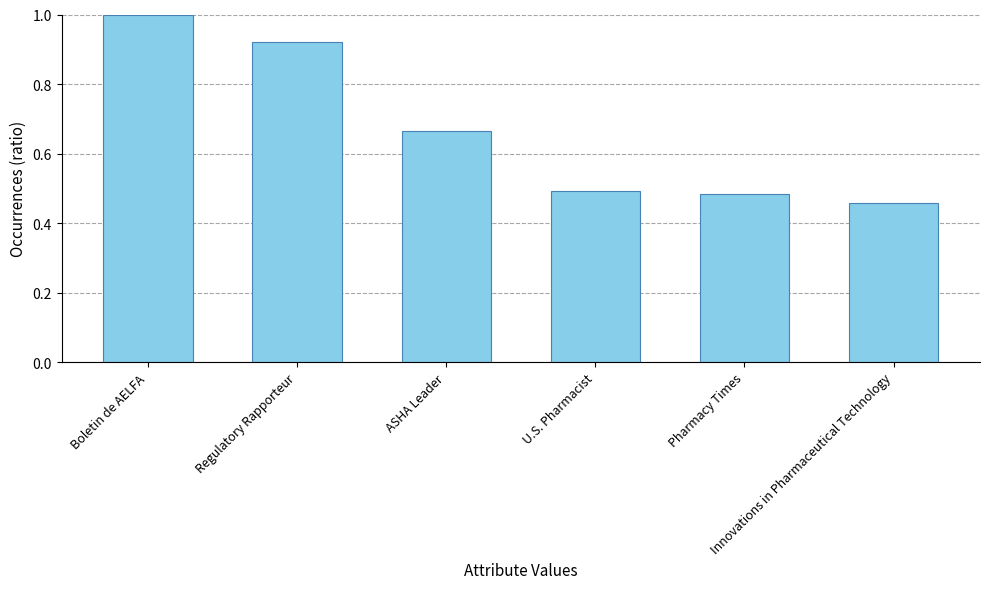

What is the value of the 1st bar from the left?

1.0